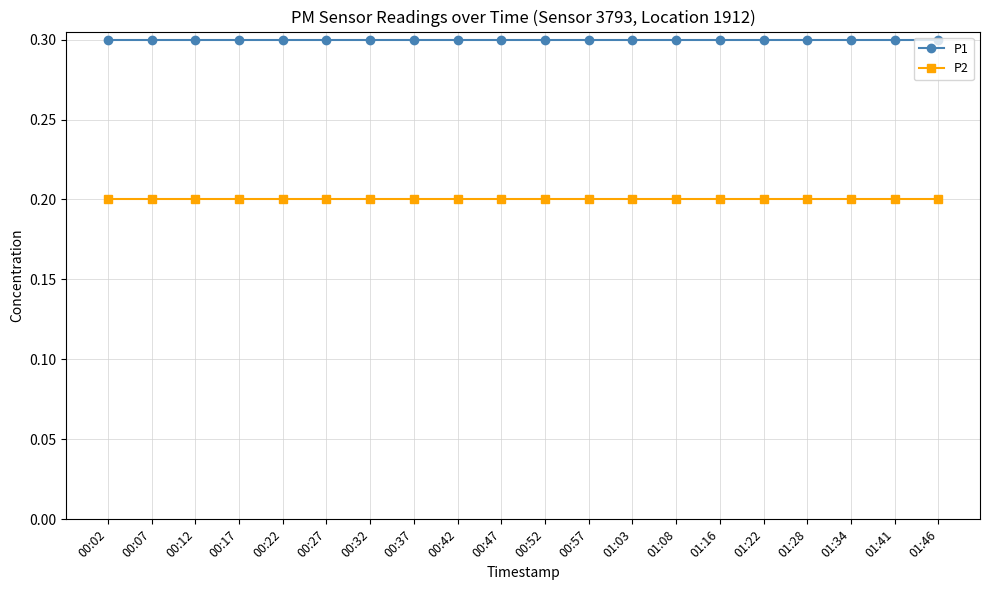

The P2 series shows 0.3 at 00:57. True or false?

False